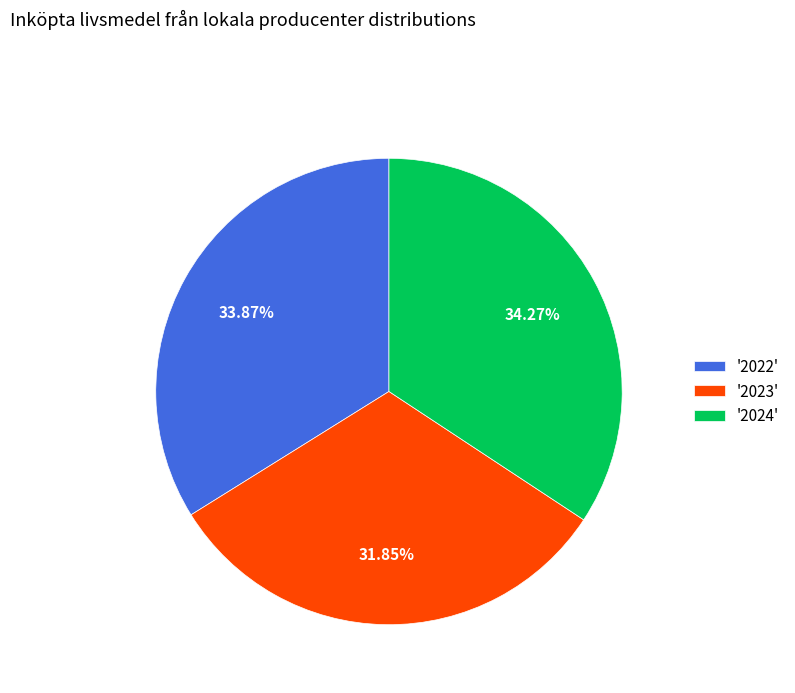

Combined, do '2023' and '2024' account for over 50%?

Yes